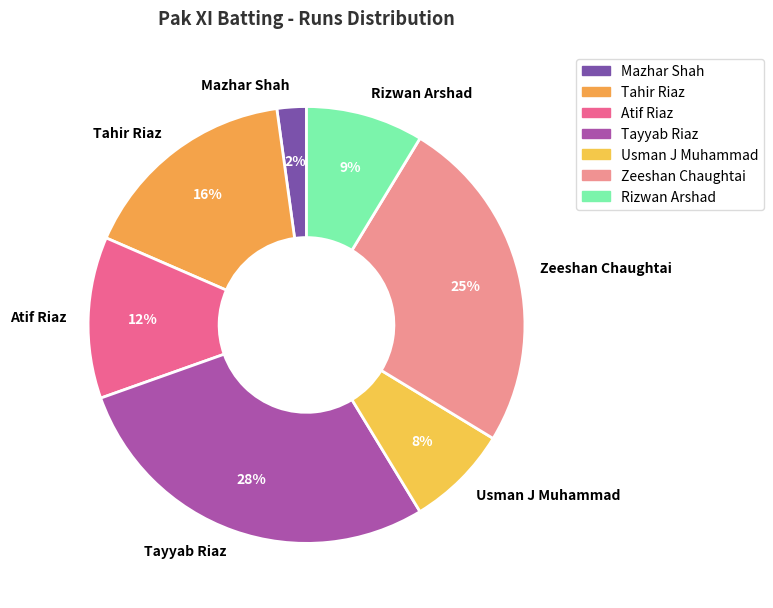

Is the sum of Rizwan Arshad and Mazhar Shah greater than half?

No